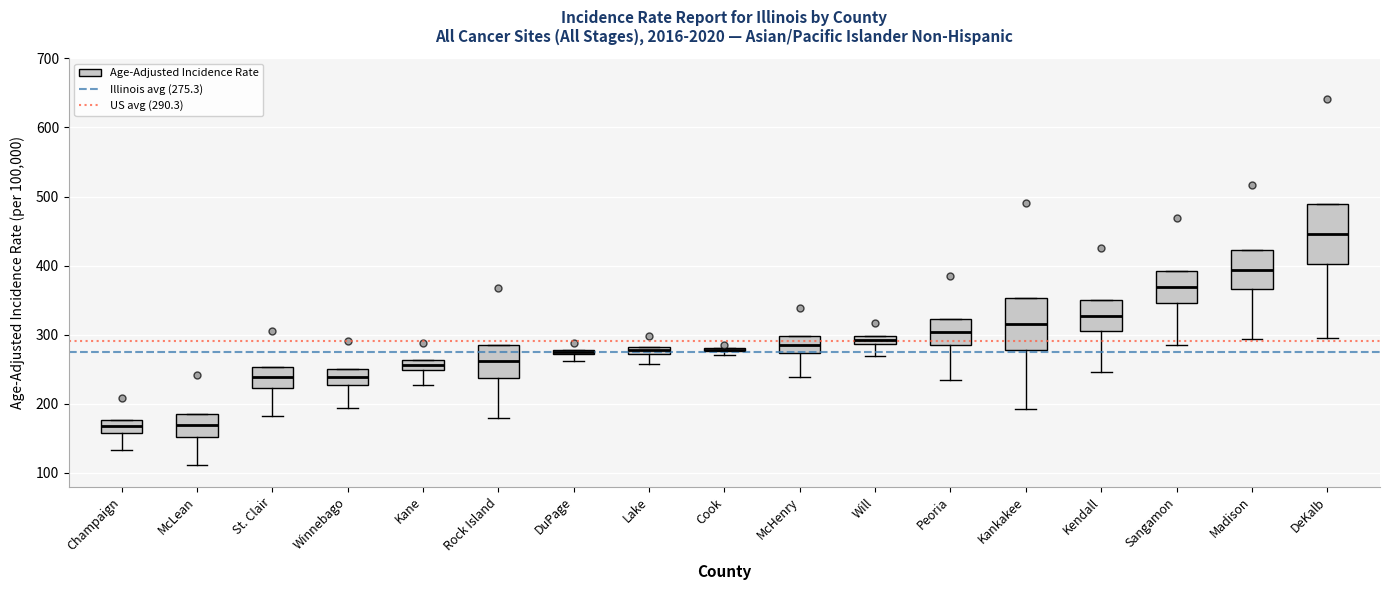

Where is the lower edge of the box for Rock Island on the y-axis? The values are not printed on the chart, so give them approximately, as read against the axis.

240